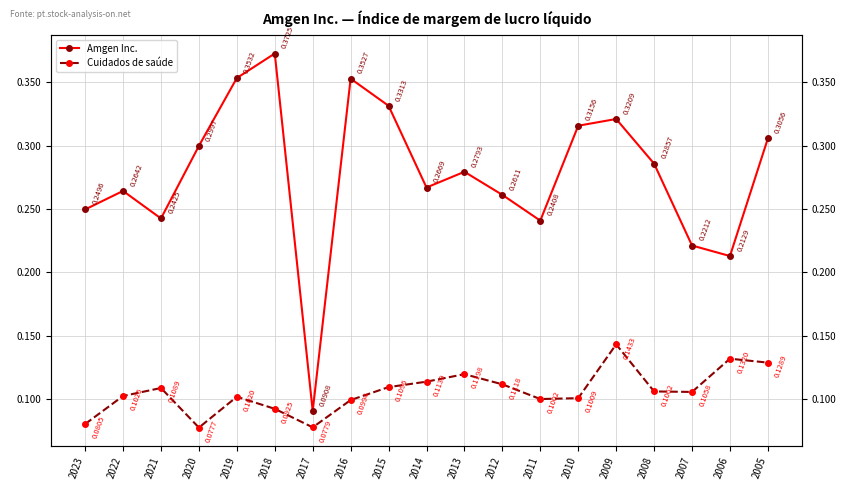

Does the chart have visible grid lines?

Yes